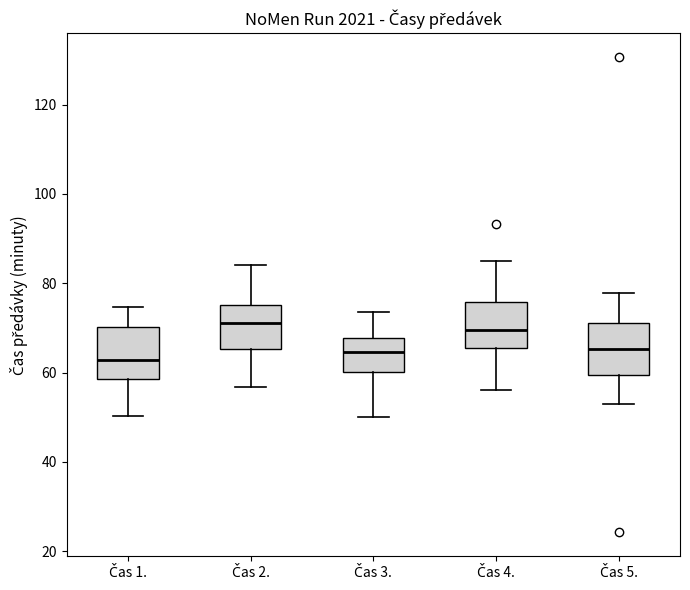

Reading left to right, transcribe this box plot: for each box, give where its median line is, the range the box spans, and where its two whiskers end, as read against the y-axis. The values are not printed on the chart, so give them approximately, as read against the axis.

Čas 1.: median 62, box 58 to 70, whiskers 50 to 74
Čas 2.: median 72, box 66 to 76, whiskers 56 to 84
Čas 3.: median 64, box 60 to 68, whiskers 50 to 74
Čas 4.: median 70, box 66 to 76, whiskers 56 to 86
Čas 5.: median 66, box 60 to 72, whiskers 54 to 78